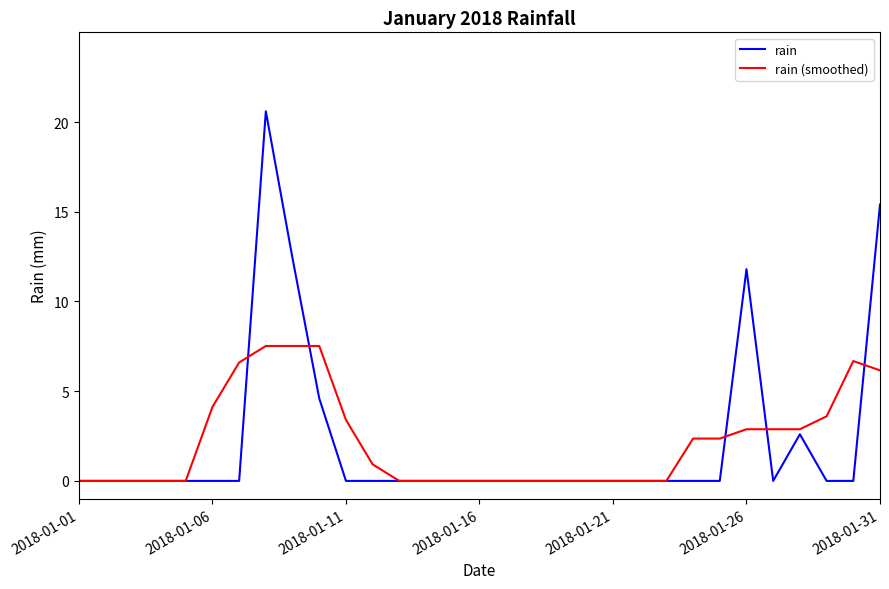

What is the greatest value displayed?

20.6